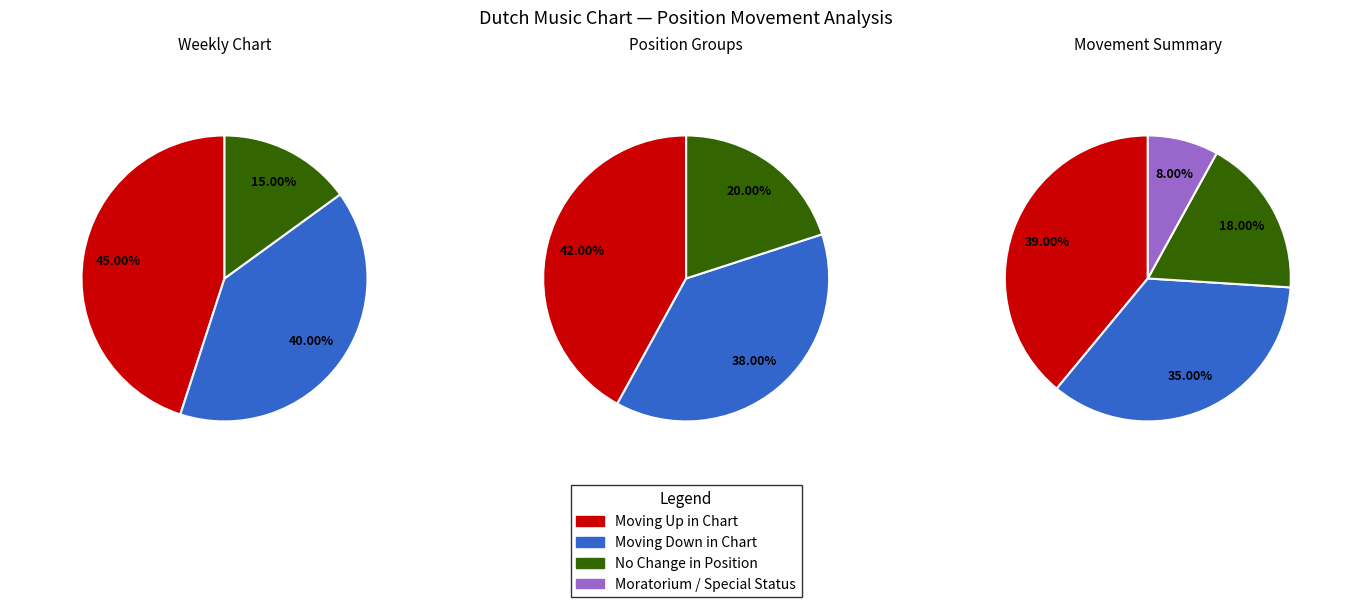

Is it true that - is 2% of the pie?

False